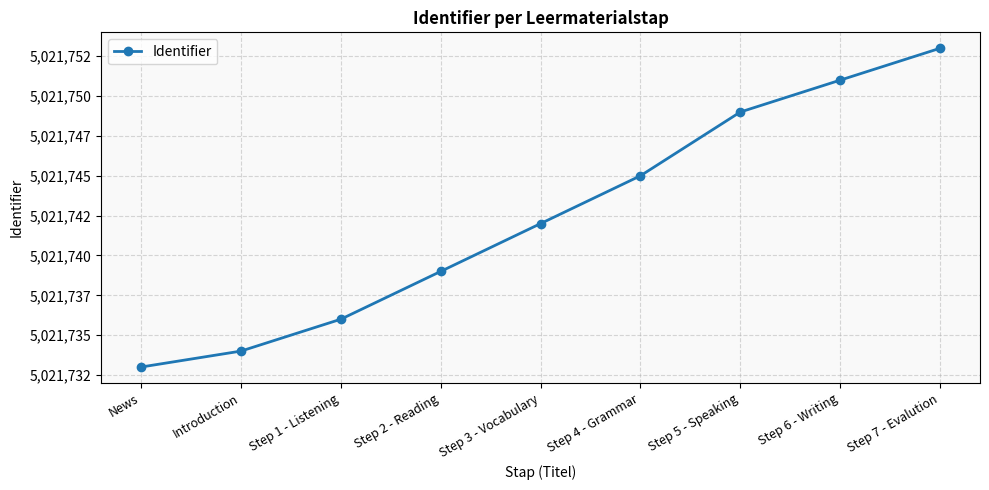

At which label does the data first exceed 5021742?

Step 4 - Grammar